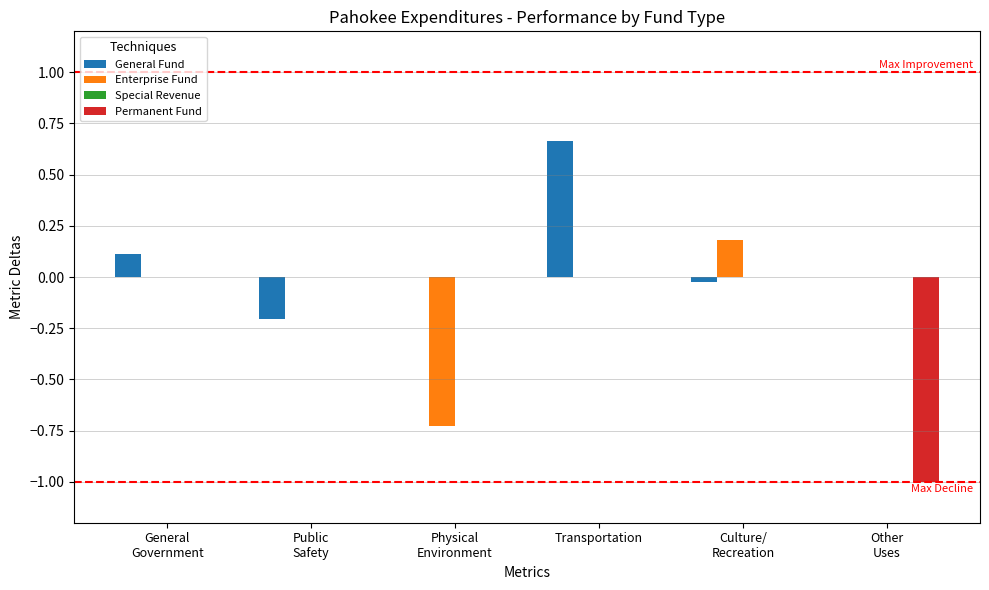

The Permanent Fund series shows -0.5 at Transportation. True or false?

False